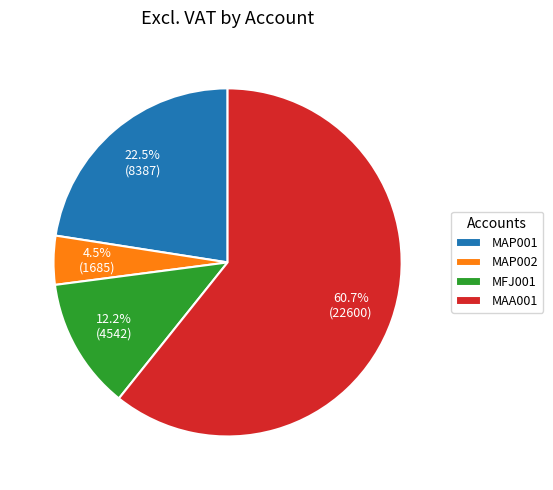

Which category has the biggest portion of the pie?

MAA001